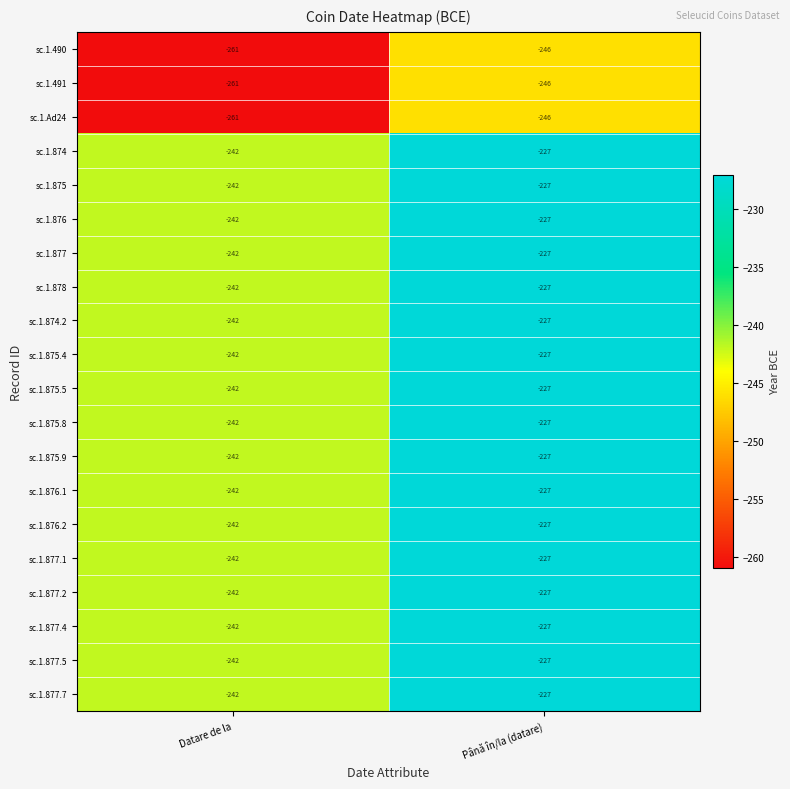

What is the total value across all series at Datare de la?

-4897